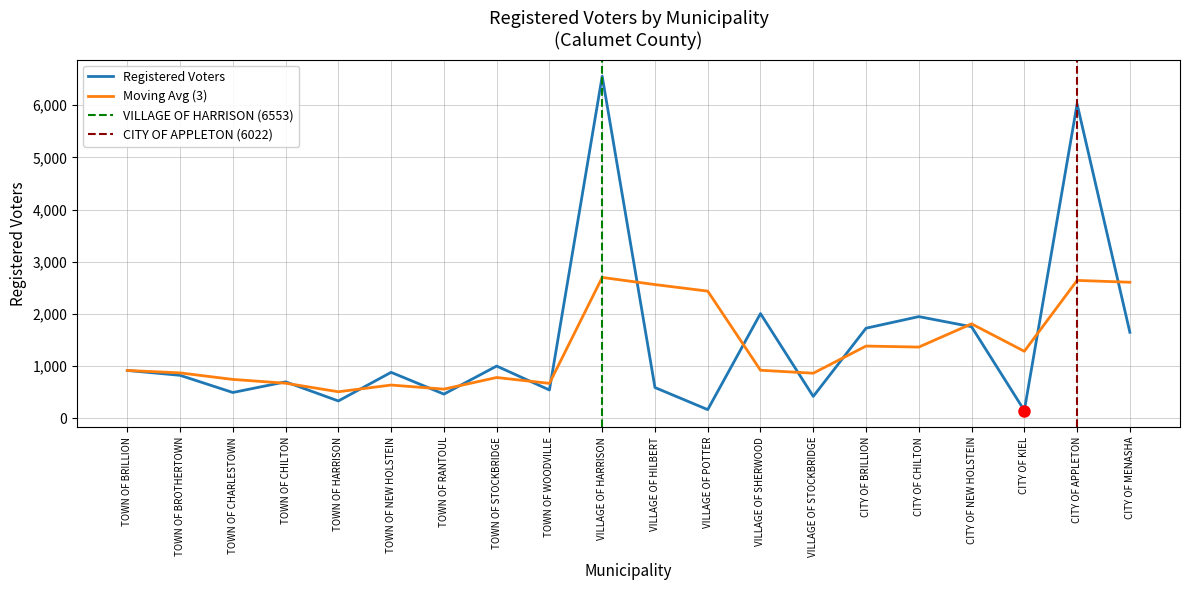

What is the difference between the maximum and minimum values?

6401